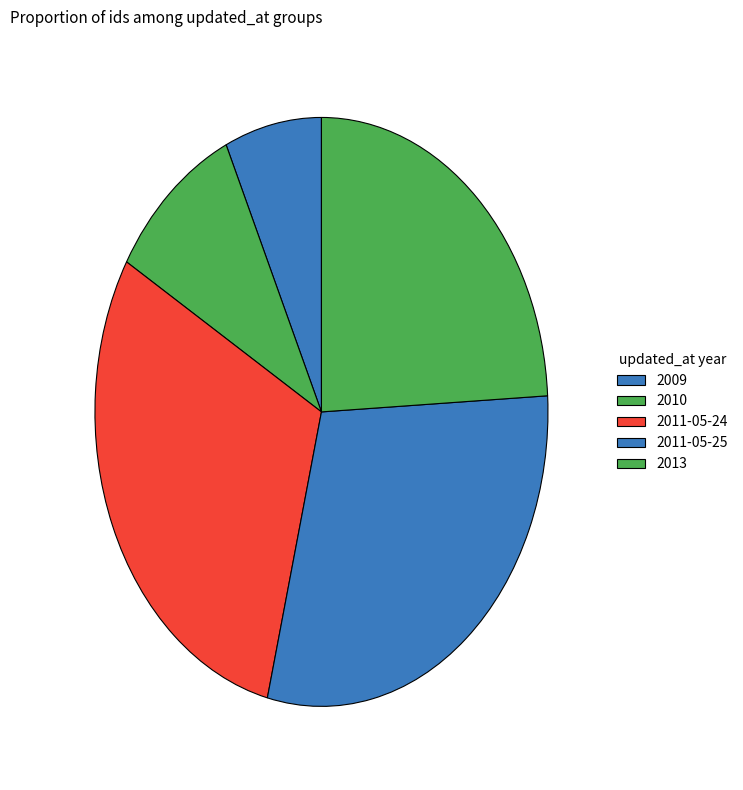

How many segments does this pie chart have?

5